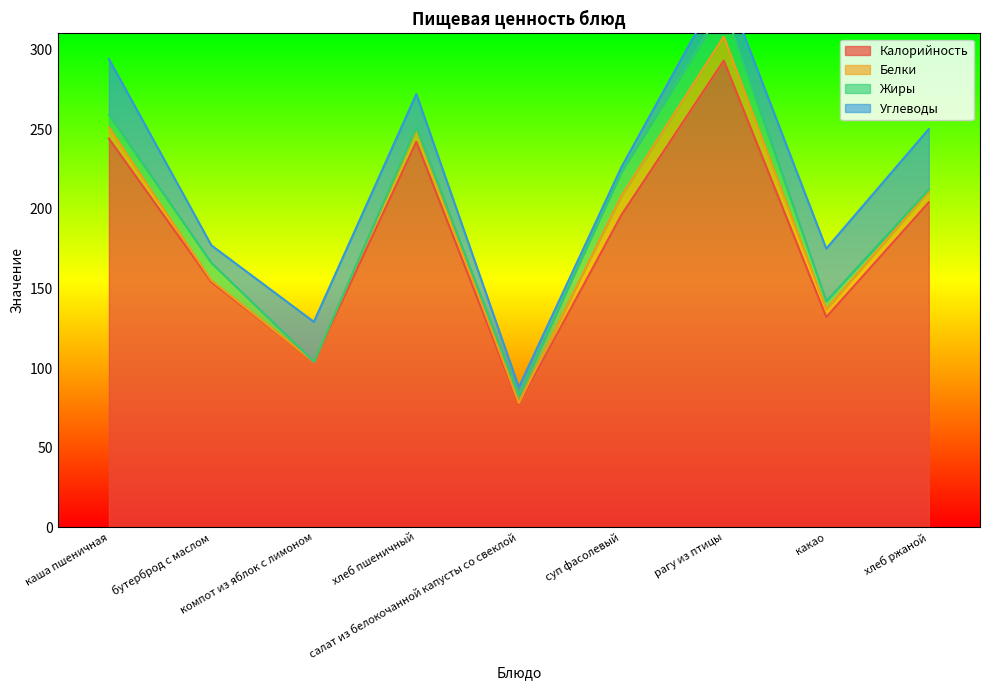

At how many categories does at least one series exceed 11?

9